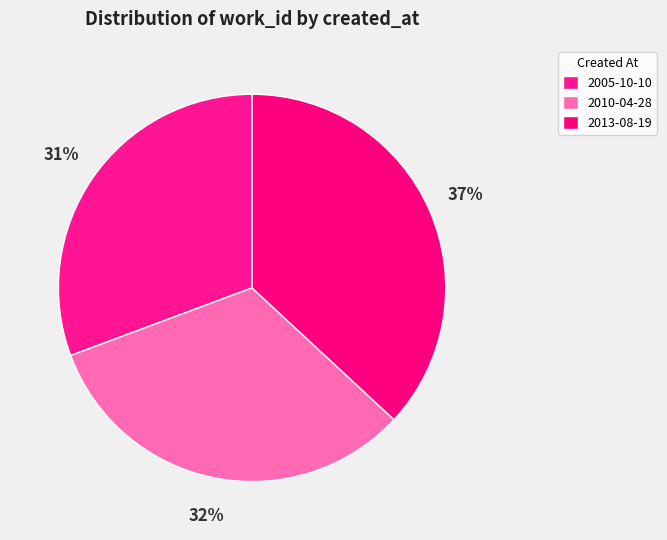

To the nearest percent, what percentage of the pie is 2013-08-19?

37%